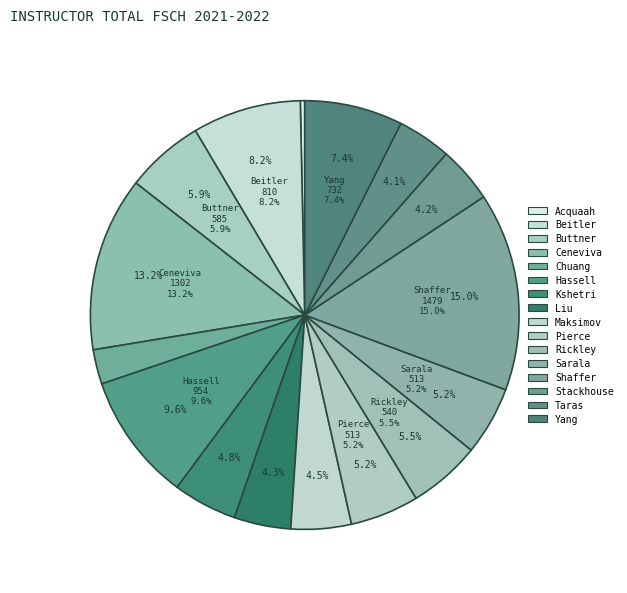

Rank the categories by value from highest to lowest.

Shaffer, Ceneviva, Hassell, Beitler, Yang, Buttner, Rickley, Pierce, Sarala, Kshetri, Maksimov, Liu, Stackhouse, Taras, Chuang, Acquaah